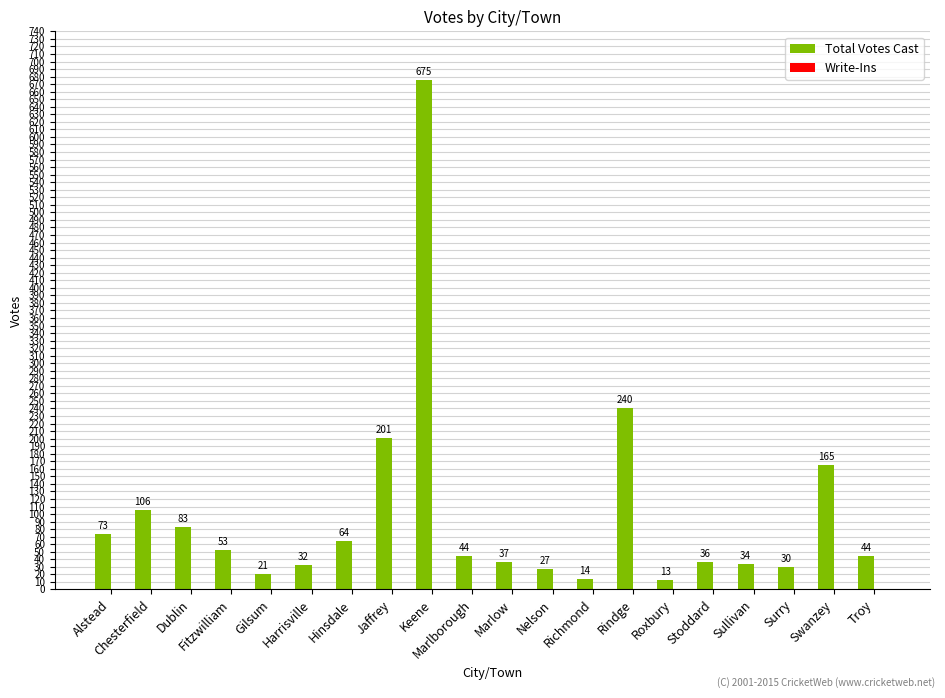

What is the difference between the maximum and minimum values?

662